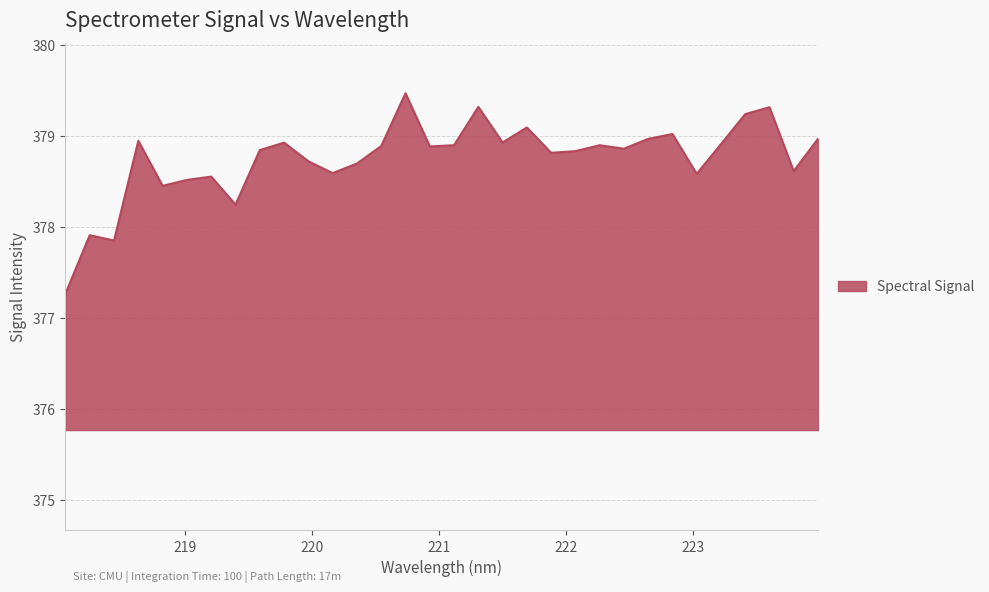

What is the maximum value shown in the chart?

379.5